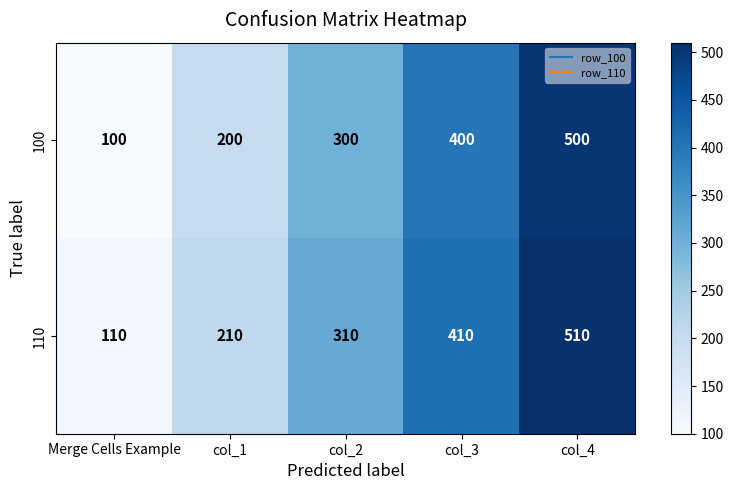

Is the value of 110 at col_2 greater than the value of 100 at col_1?

Yes